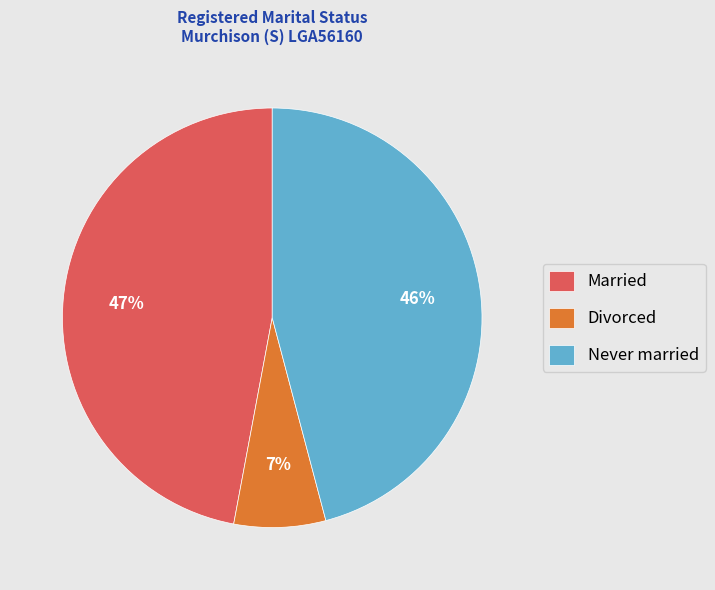

Is it true that Never married is 36% of the pie?

False